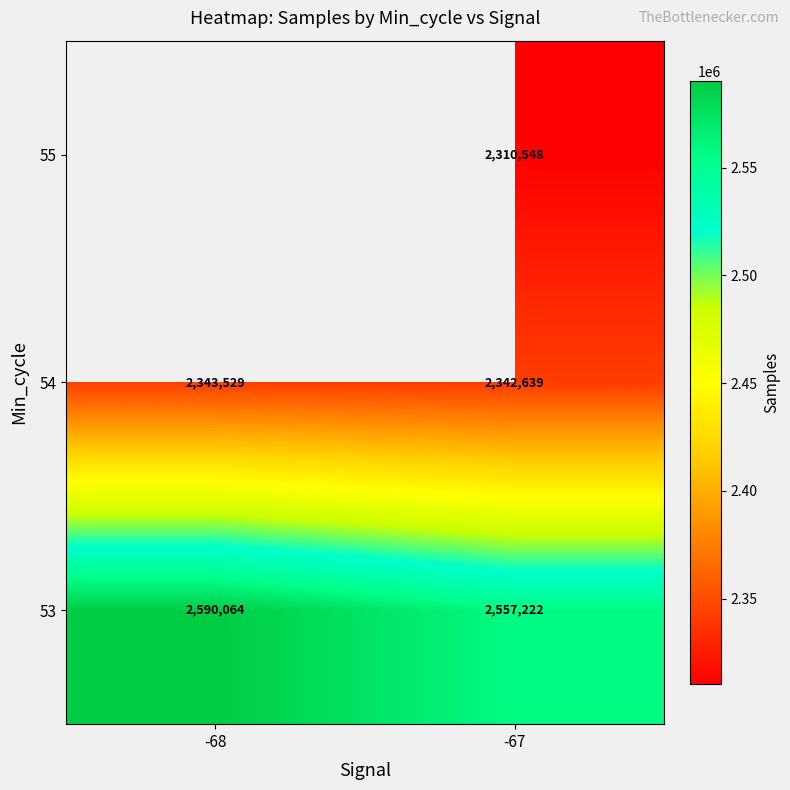

At which category does the chart reach its peak across all series?

-68